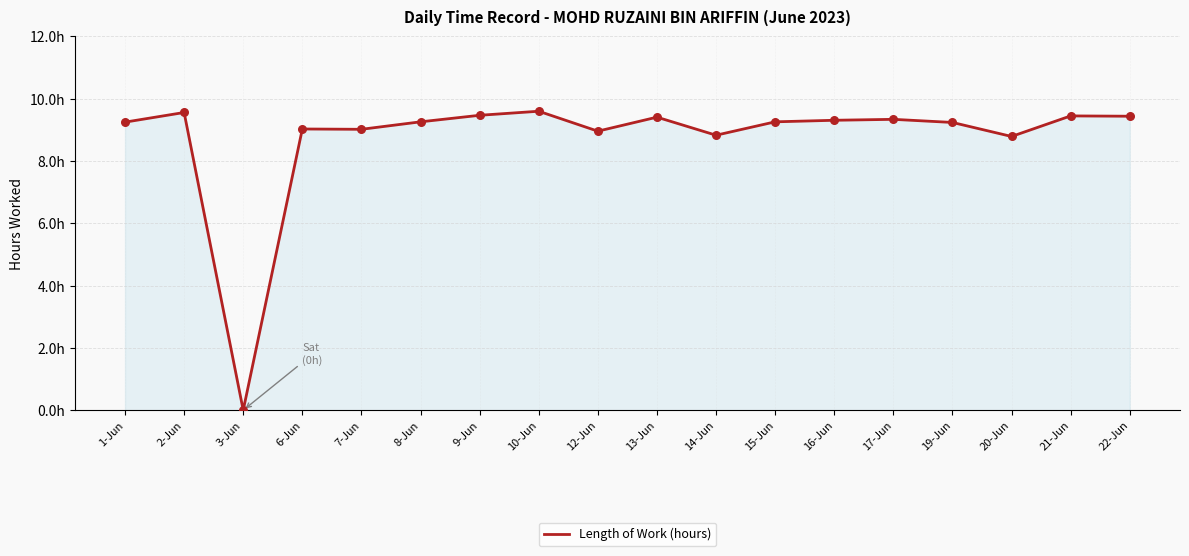

What is the change in value from 8-Jun to 20-Jun?

-0.5